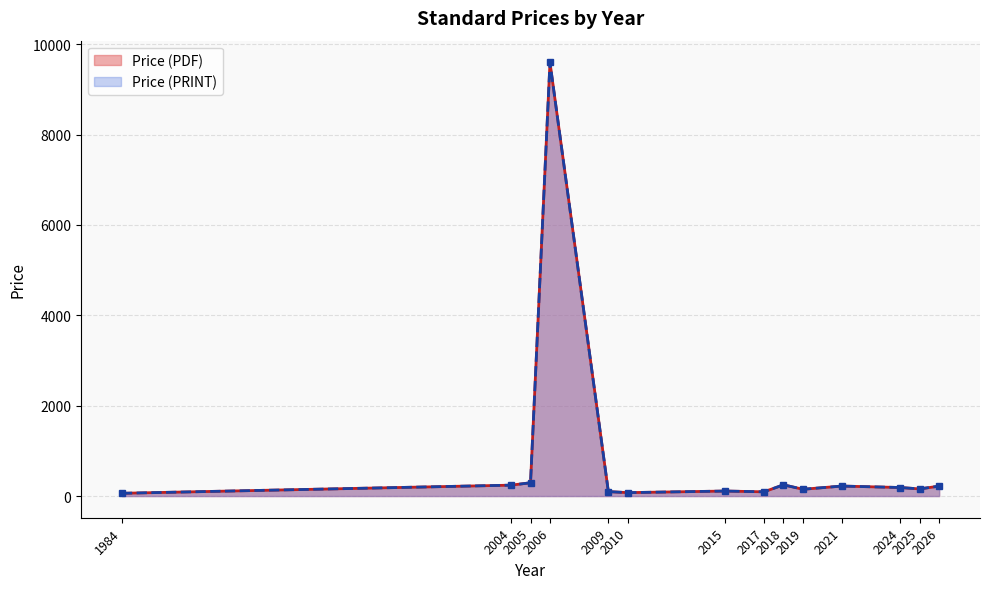

What is the approximate value of Price (PRINT) at 2017?

85.0